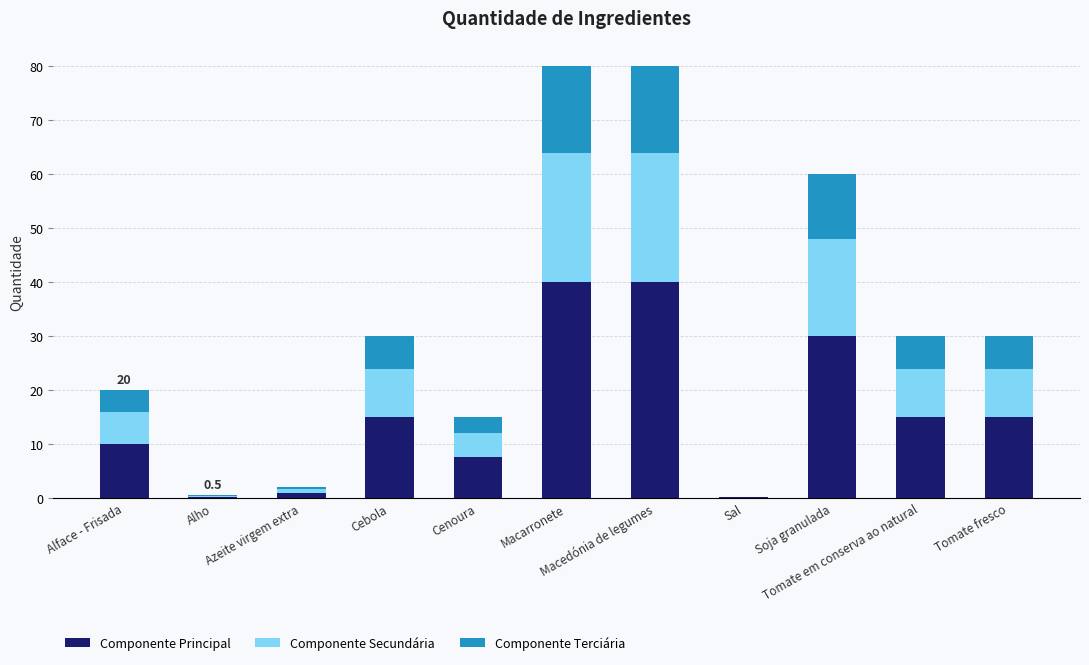

What are all the series names shown in the legend?

Componente Principal, Componente Secundária, Componente Terciária